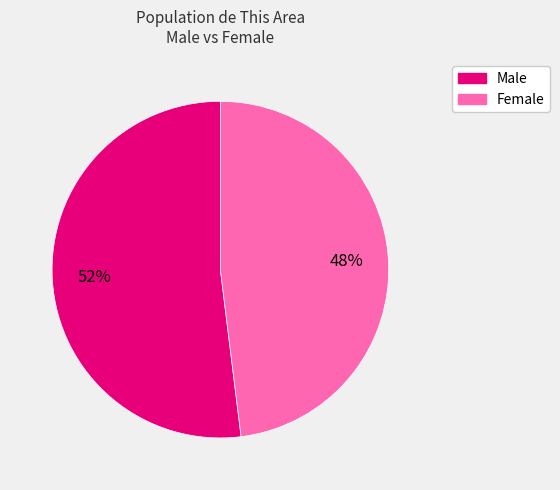

To the nearest percent, what is the average slice percentage?

50%